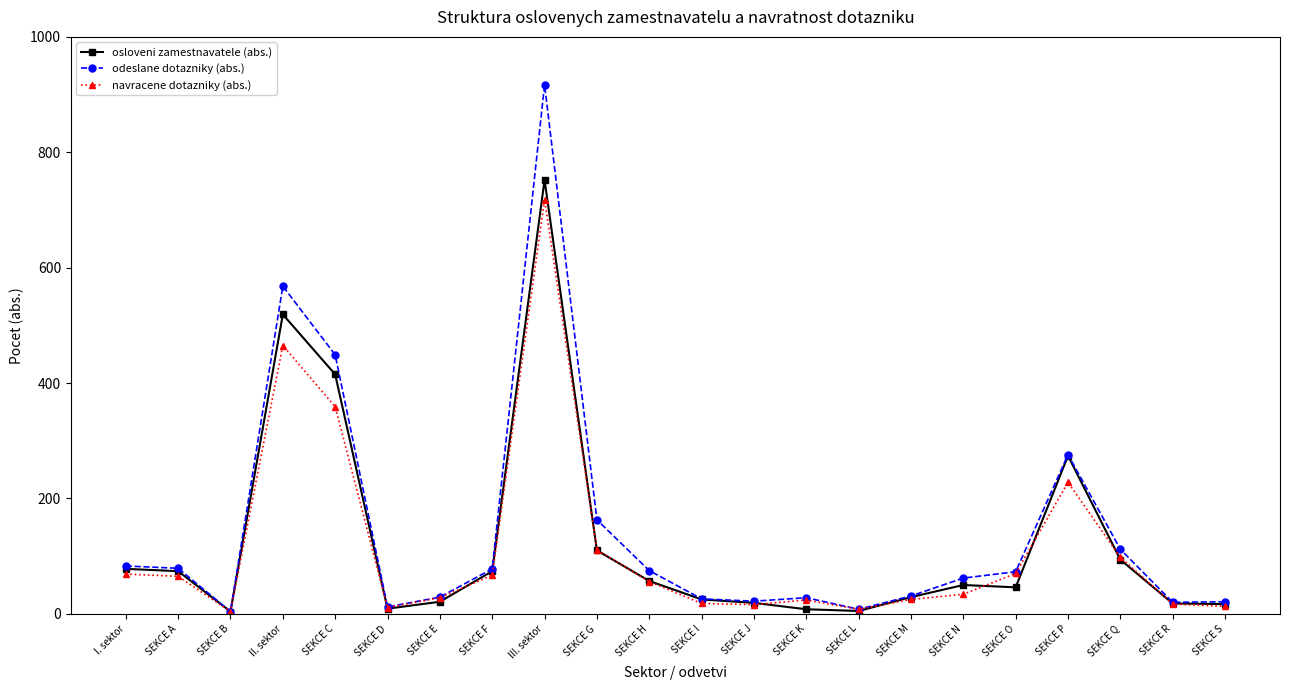

The value of odeslane dotazniky (abs.) at SEKCE F is 137. True or false?

False